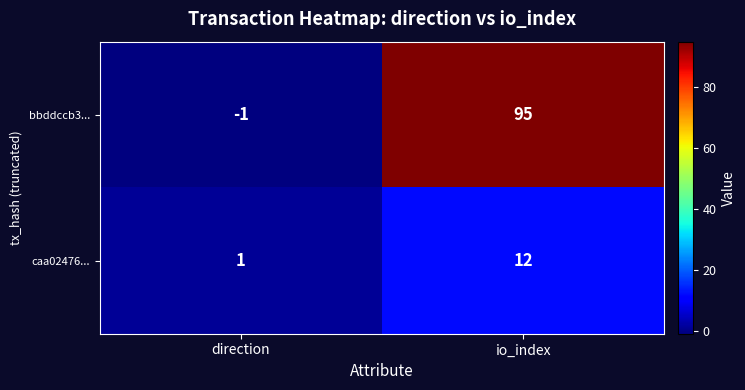

List the series in order of their overall mean, lowest first.

caa02476..., bbddccb3...